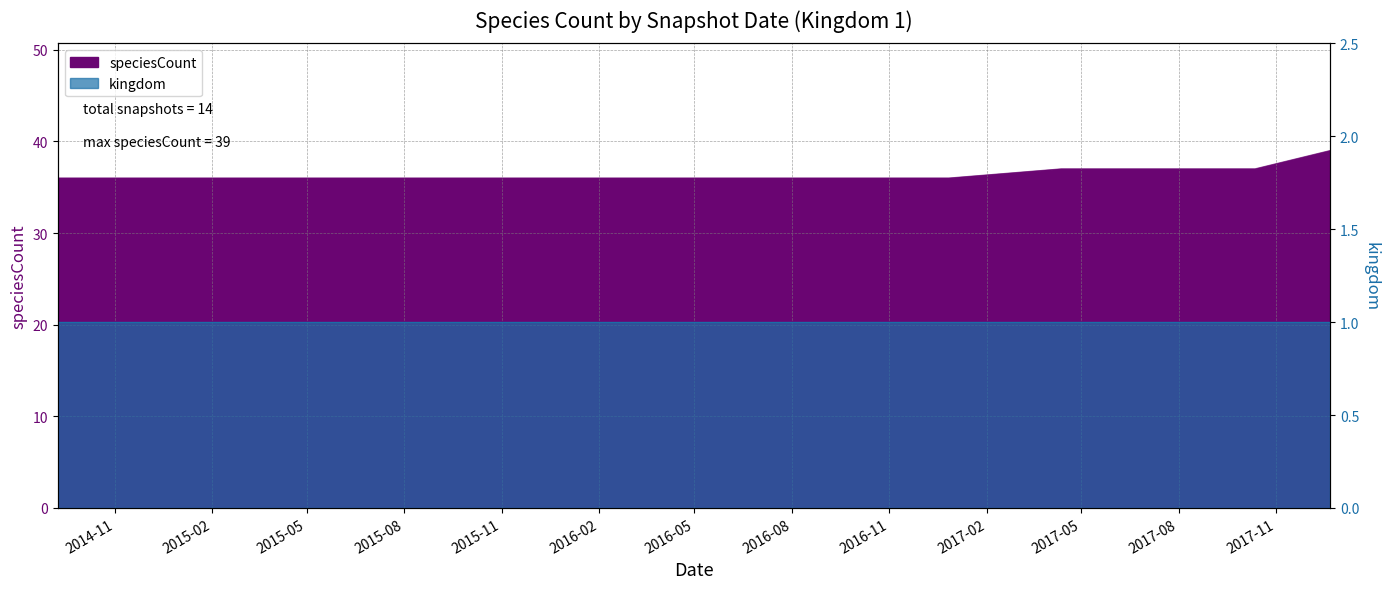

List the labels in order of value, largest first.

2017-12-22, 2017-04-12, 2017-07-24, 2017-10-12, 2014-09-08, 2015-01-19, 2015-04-09, 2015-07-03, 2015-10-01, 2016-01-04, 2016-04-05, 2016-07-04, 2016-10-07, 2016-12-27